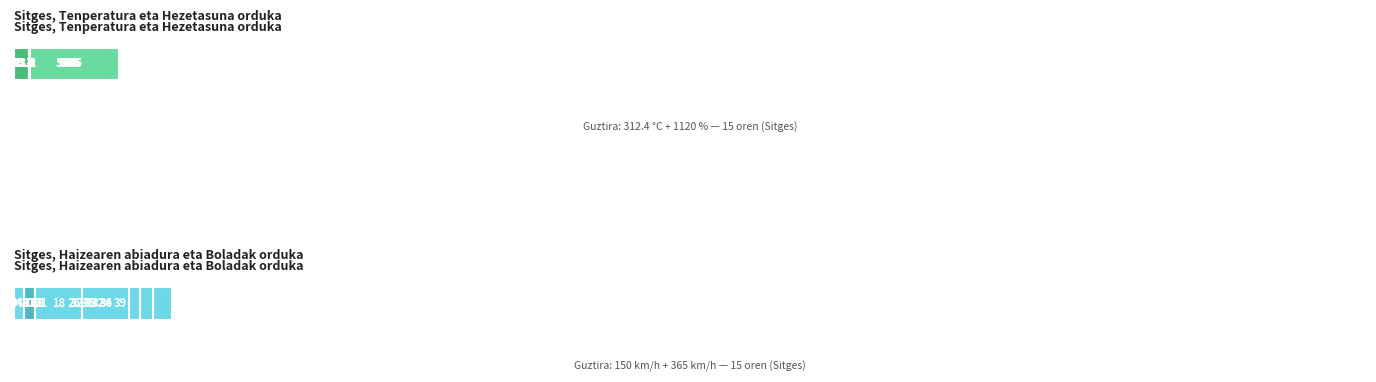

How many bars are there in total?

60